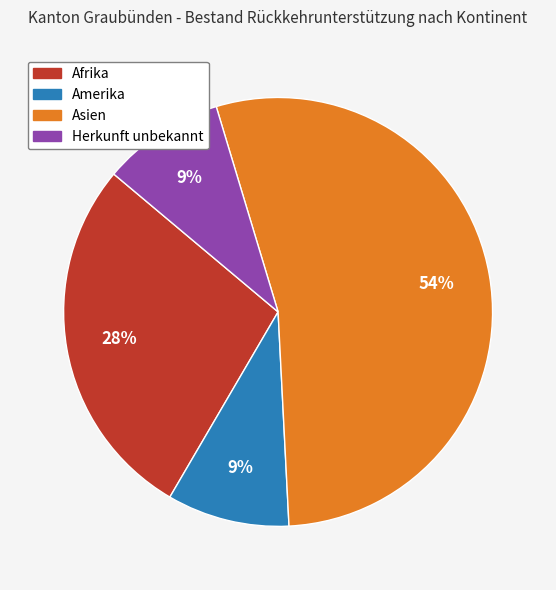

Do Afrika and Amerika together represent more than half of the pie?

No